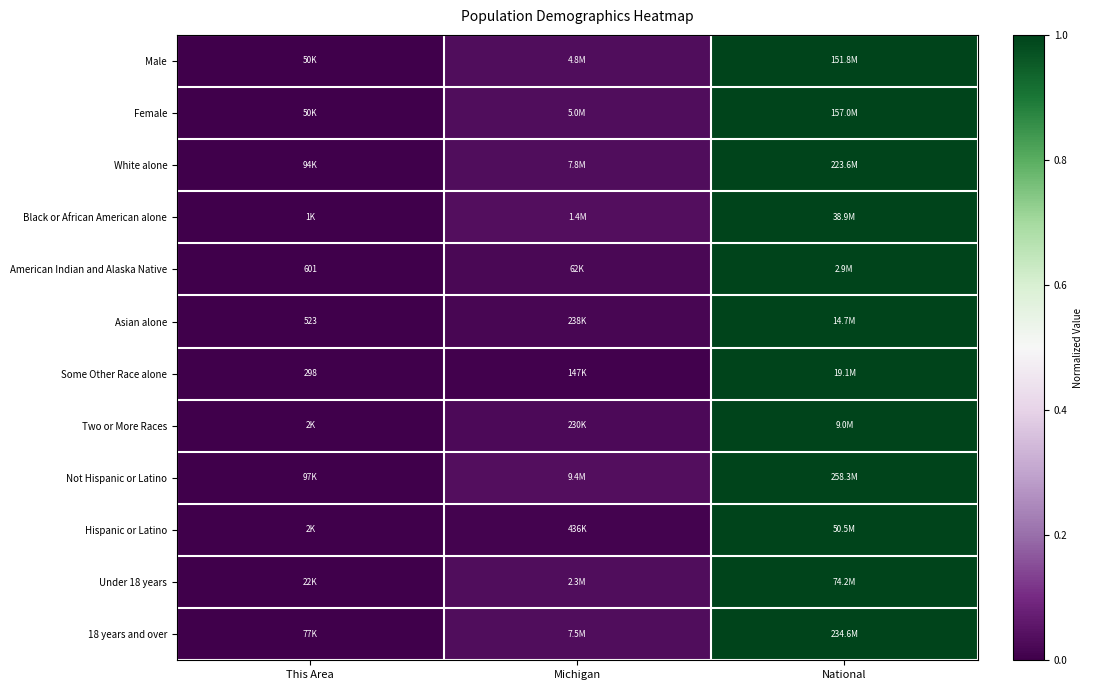

Between This Area and National, which is larger?

National